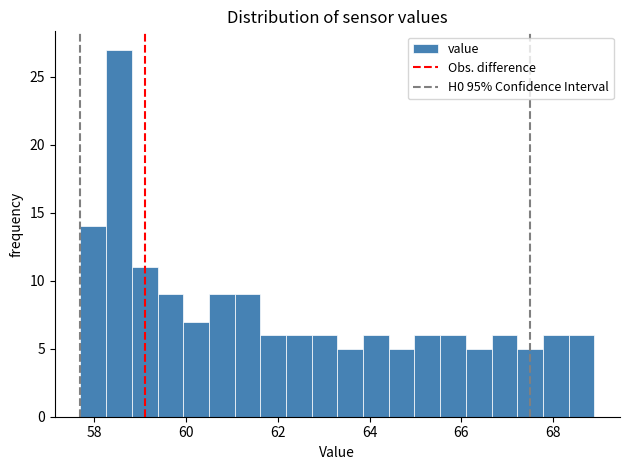

Around what value on the x-axis is the tallest bar? Give the approximate position of its centre, as read against the axis.

58.6